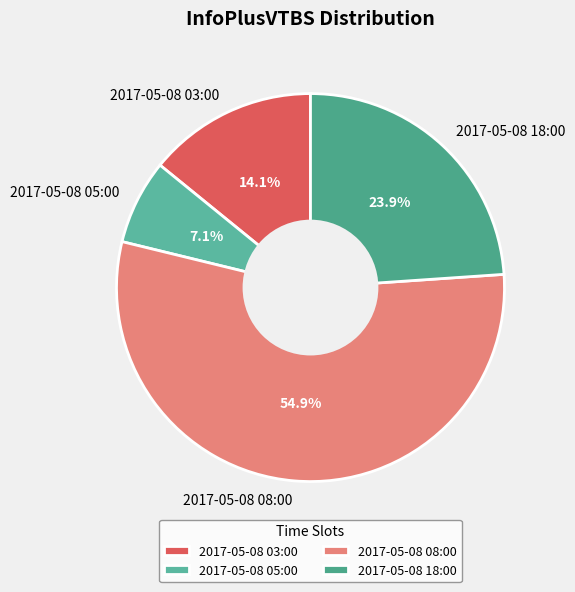

Between 2017-05-08 18:00 and 2017-05-08 05:00, which is larger?

2017-05-08 18:00